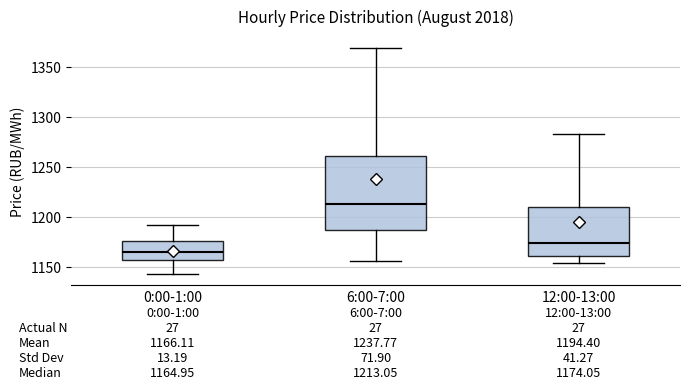

Which box has the lowest median line?

0:00-1:00